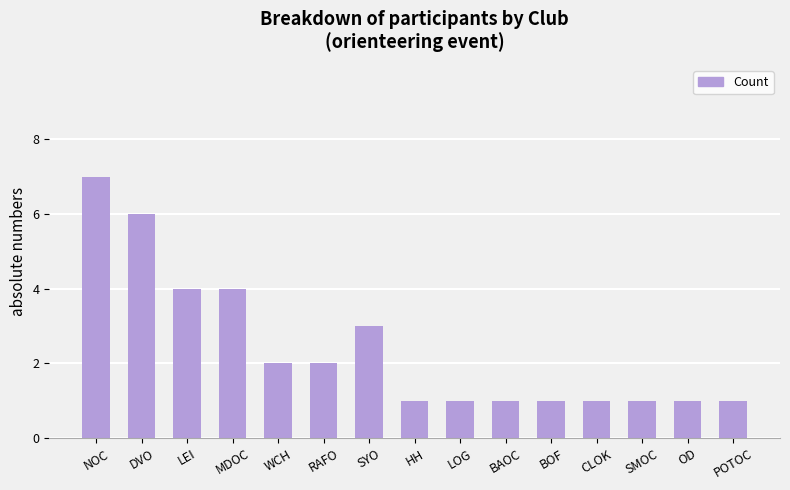

Reading left to right, extract all data points from this chart.

7	6	4	4	2	2	3	1	1	1	1	1	1	1	1